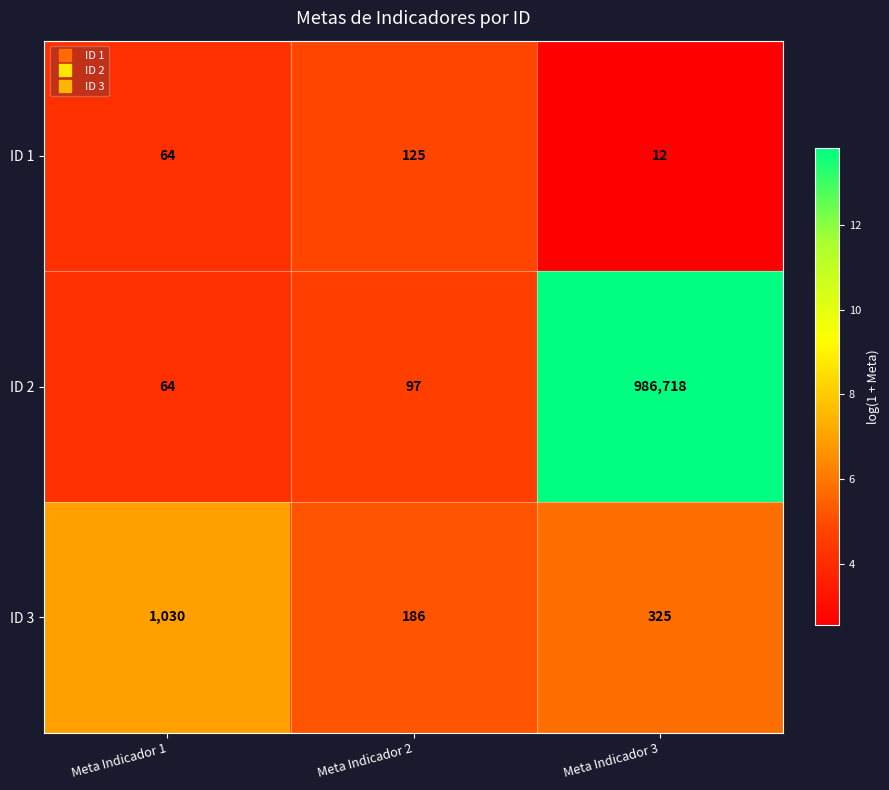

Which series has the largest range (max minus min)?

ID 2